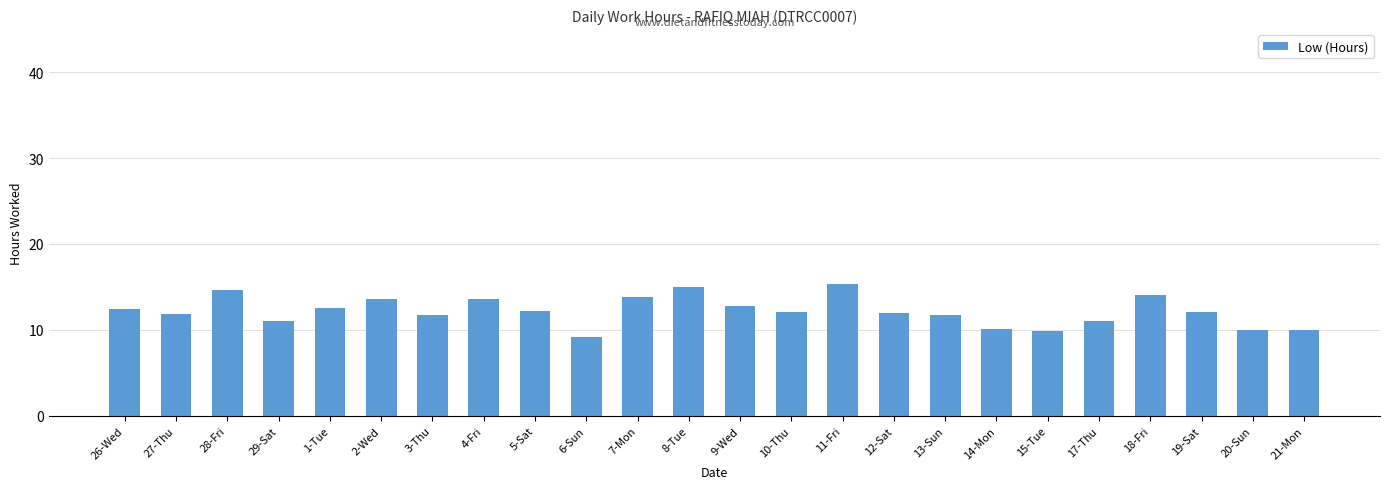

What is the difference between the maximum and minimum values?

6.2